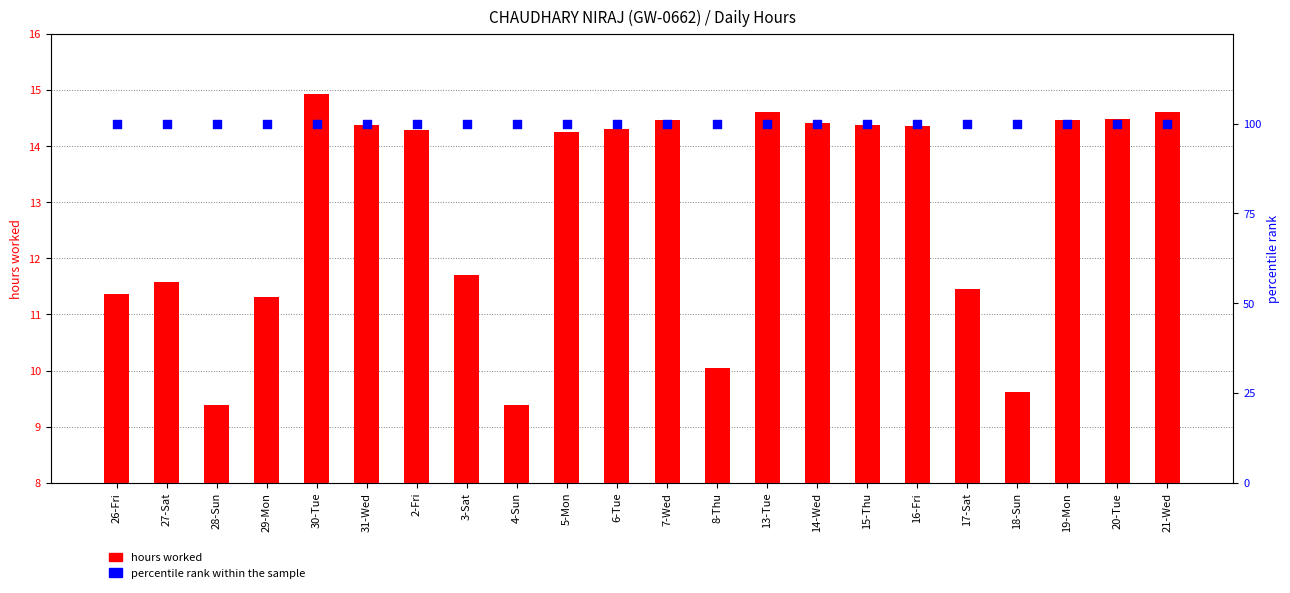

At which category is the sum across all series the highest?

30-Tue